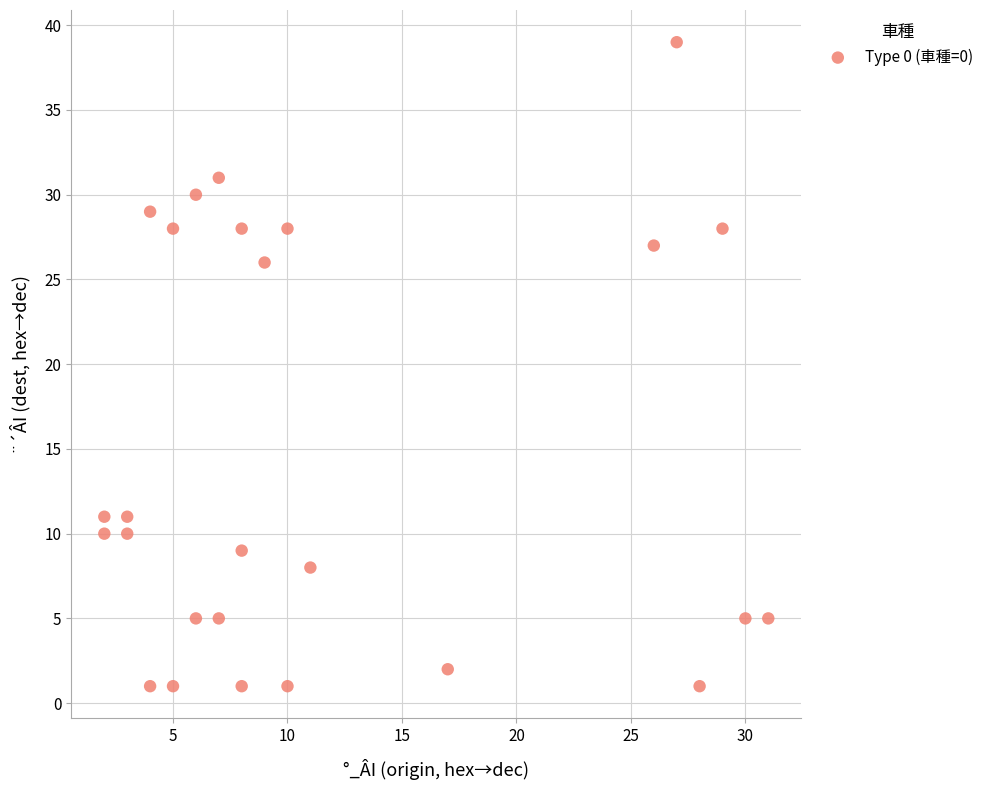

What is the range of X values (max minus min)?

29